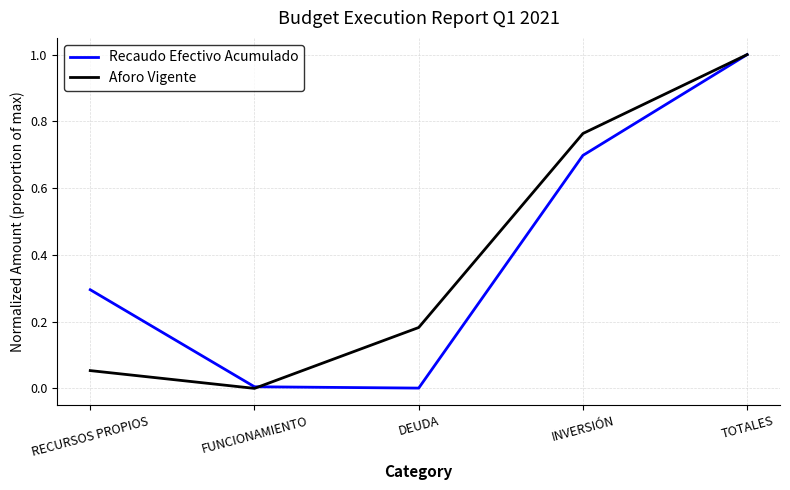

What position from the left is INVERSIÓN?

4